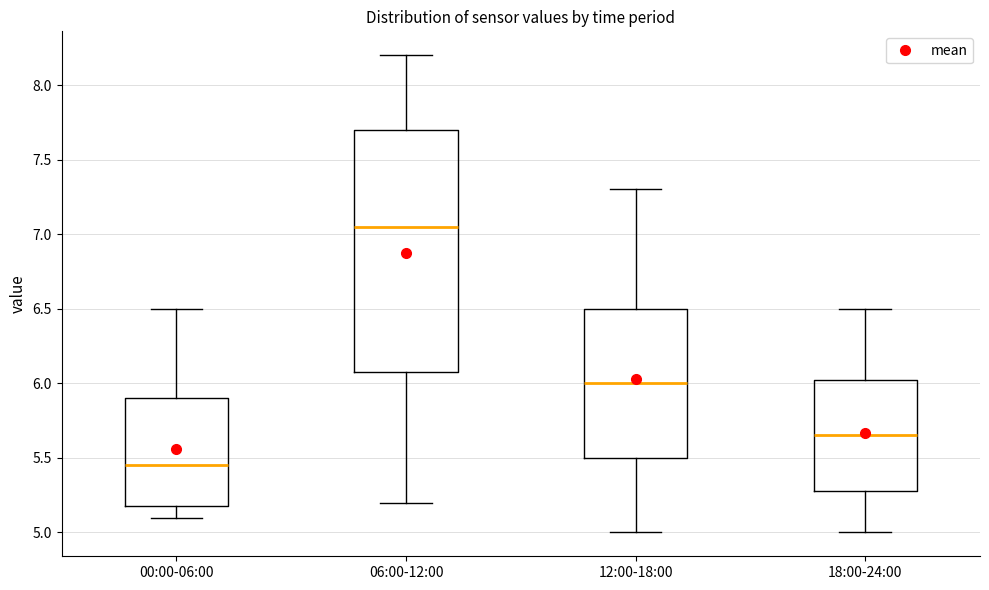

Where is the upper edge of the box for 12:00-18:00 on the y-axis? The values are not printed on the chart, so give them approximately, as read against the axis.

6.50